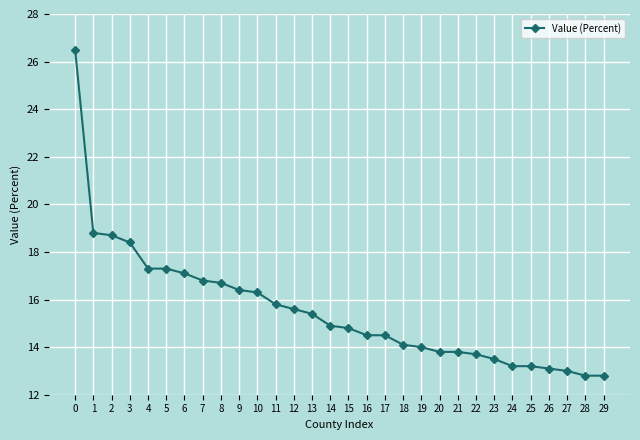

Reading left to right, transcribe all the data shown in this chart.

26.5	18.8	18.7	18.4	17.3	17.3	17.1	16.8	16.7	16.4	16.3	15.8	15.6	15.4	14.9	14.8	14.5	14.5	14.1	14.0	13.8	13.8	13.7	13.5	13.2	13.2	13.1	13.0	12.8	12.8